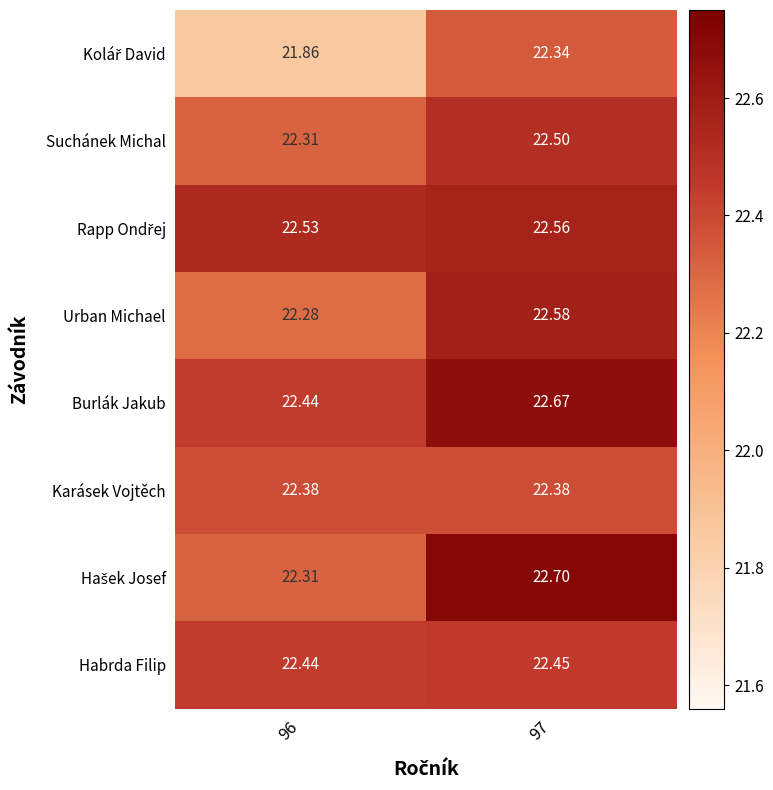

Which series has the largest total across all categories?

Burlák Jakub